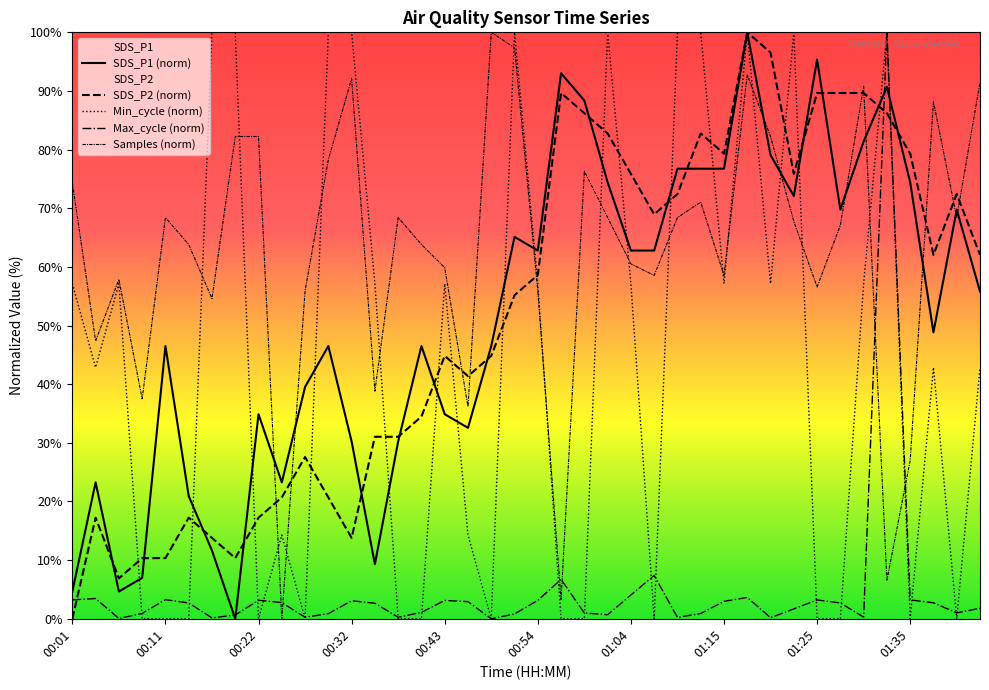

What are all the series names shown in the legend?

SDS_P1 (norm), SDS_P2 (norm), Min_cycle (norm), Max_cycle (norm), Samples (norm)